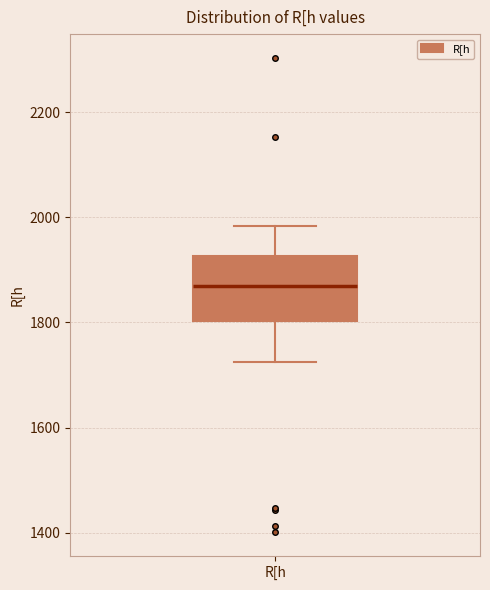

Transcribe this box plot: give where the median line is, the range the box spans, and where the two whiskers end, as read against the y-axis. The values are not printed on the chart, so give them approximately, as read against the axis.

median 1860, box 1800 to 1920, whiskers 1720 to 1980